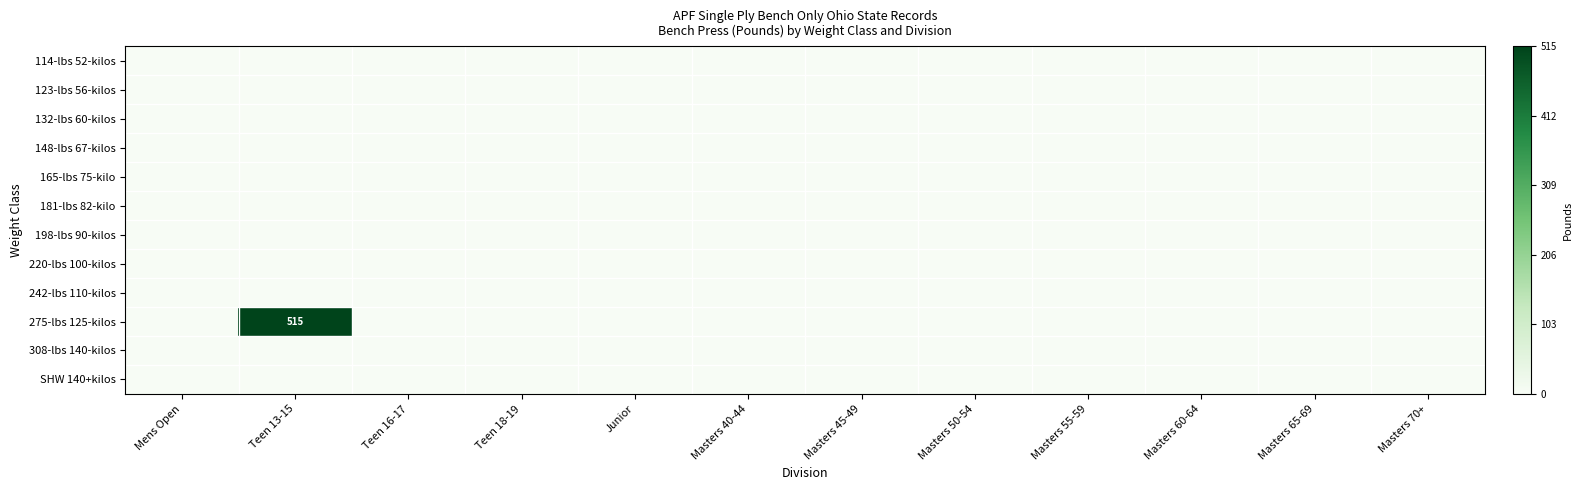

At which category does the chart reach its peak across all series?

Teen 13-15